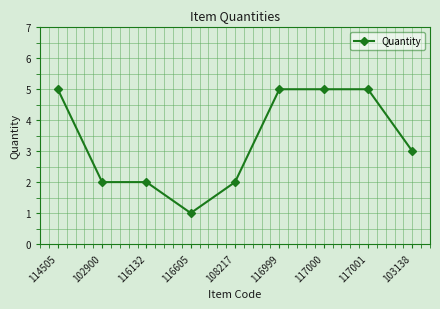

What is the change in value from 116605 to 116999?

+4